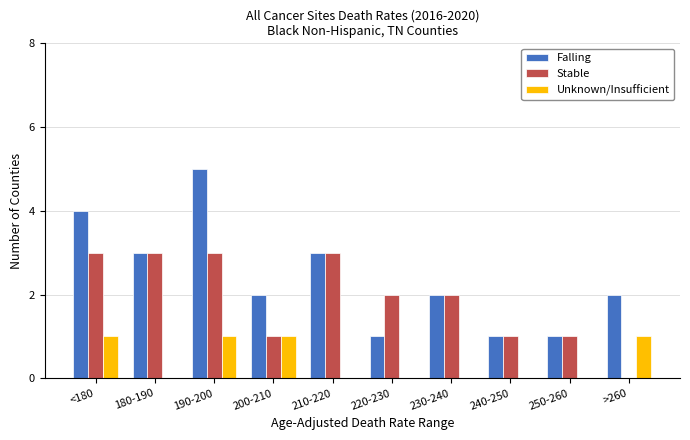

Count the number of categories in the chart.

10